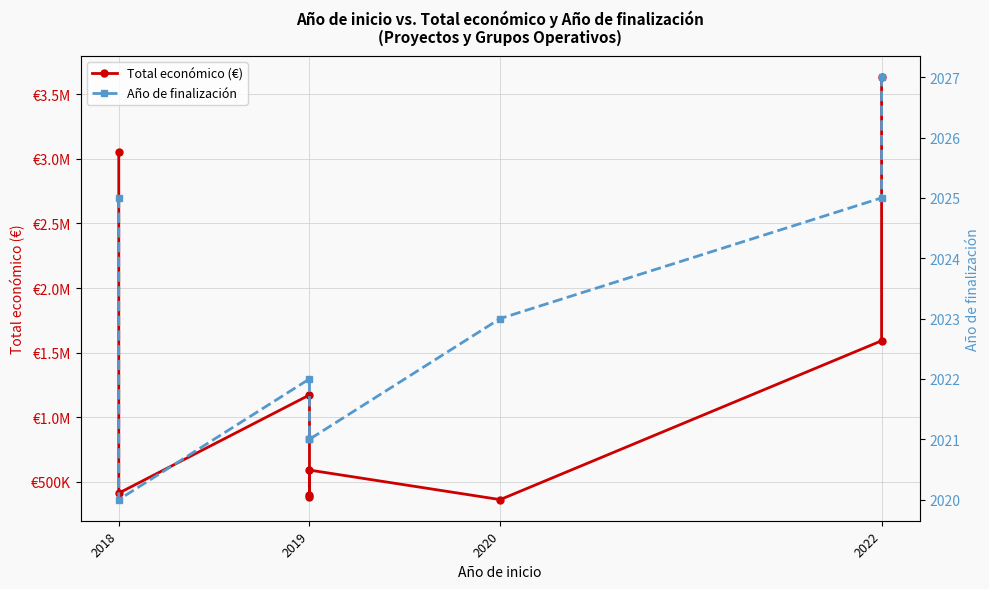

What position from the left is 2018?

1